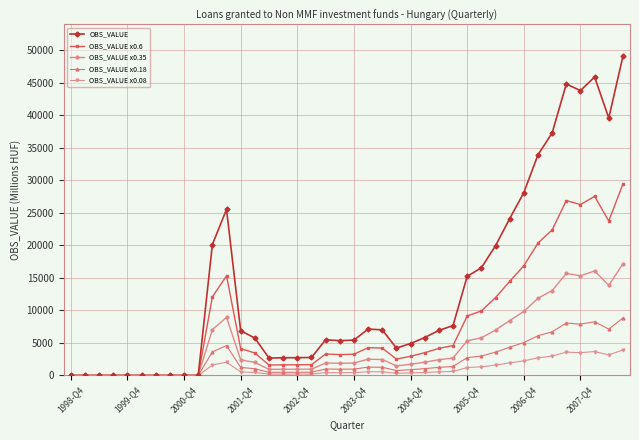

Which series has the largest total across all categories?

OBS_VALUE